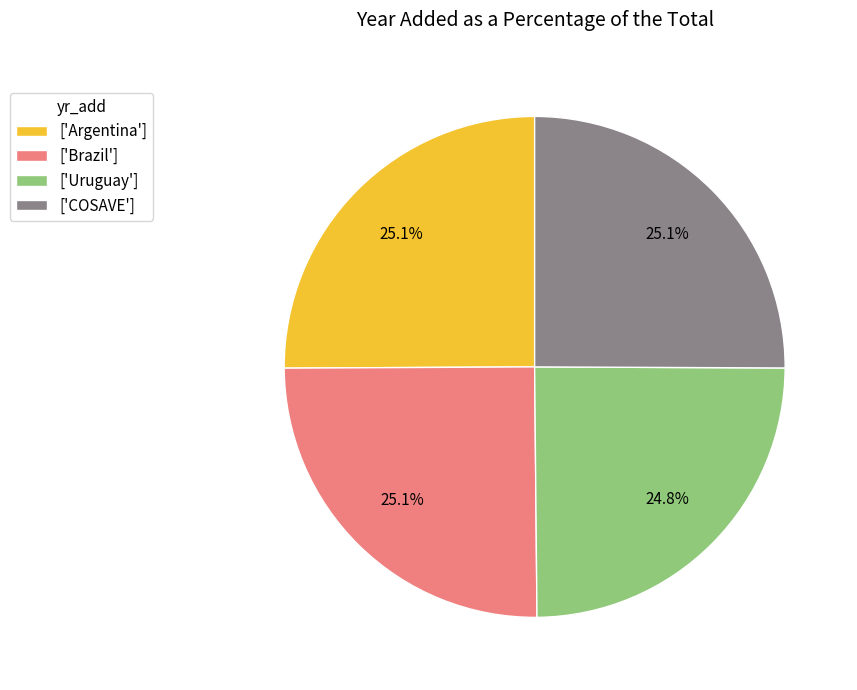

What is the ratio of the value at ['Brazil'] to the value at ['Argentina']?

1.0